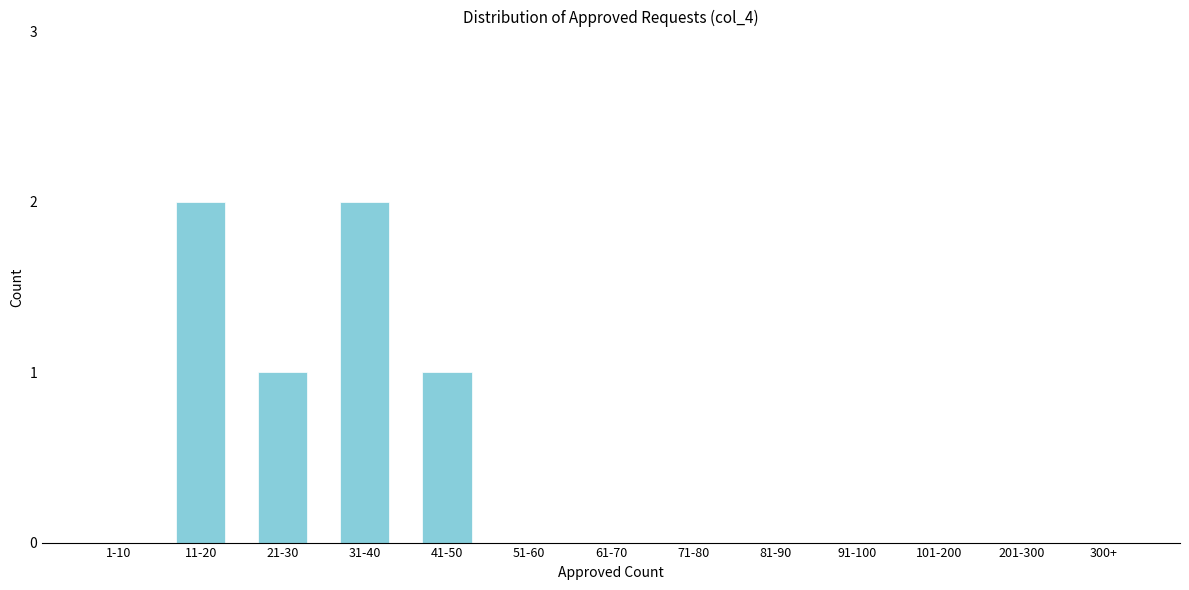

Reading left to right, list all the values displayed in this chart.

1-10=0	11-20=2	21-30=1	31-40=2	41-50=1	51-60=0	61-70=0	71-80=0	81-90=0	91-100=0	101-200=0	201-300=0	300+=0